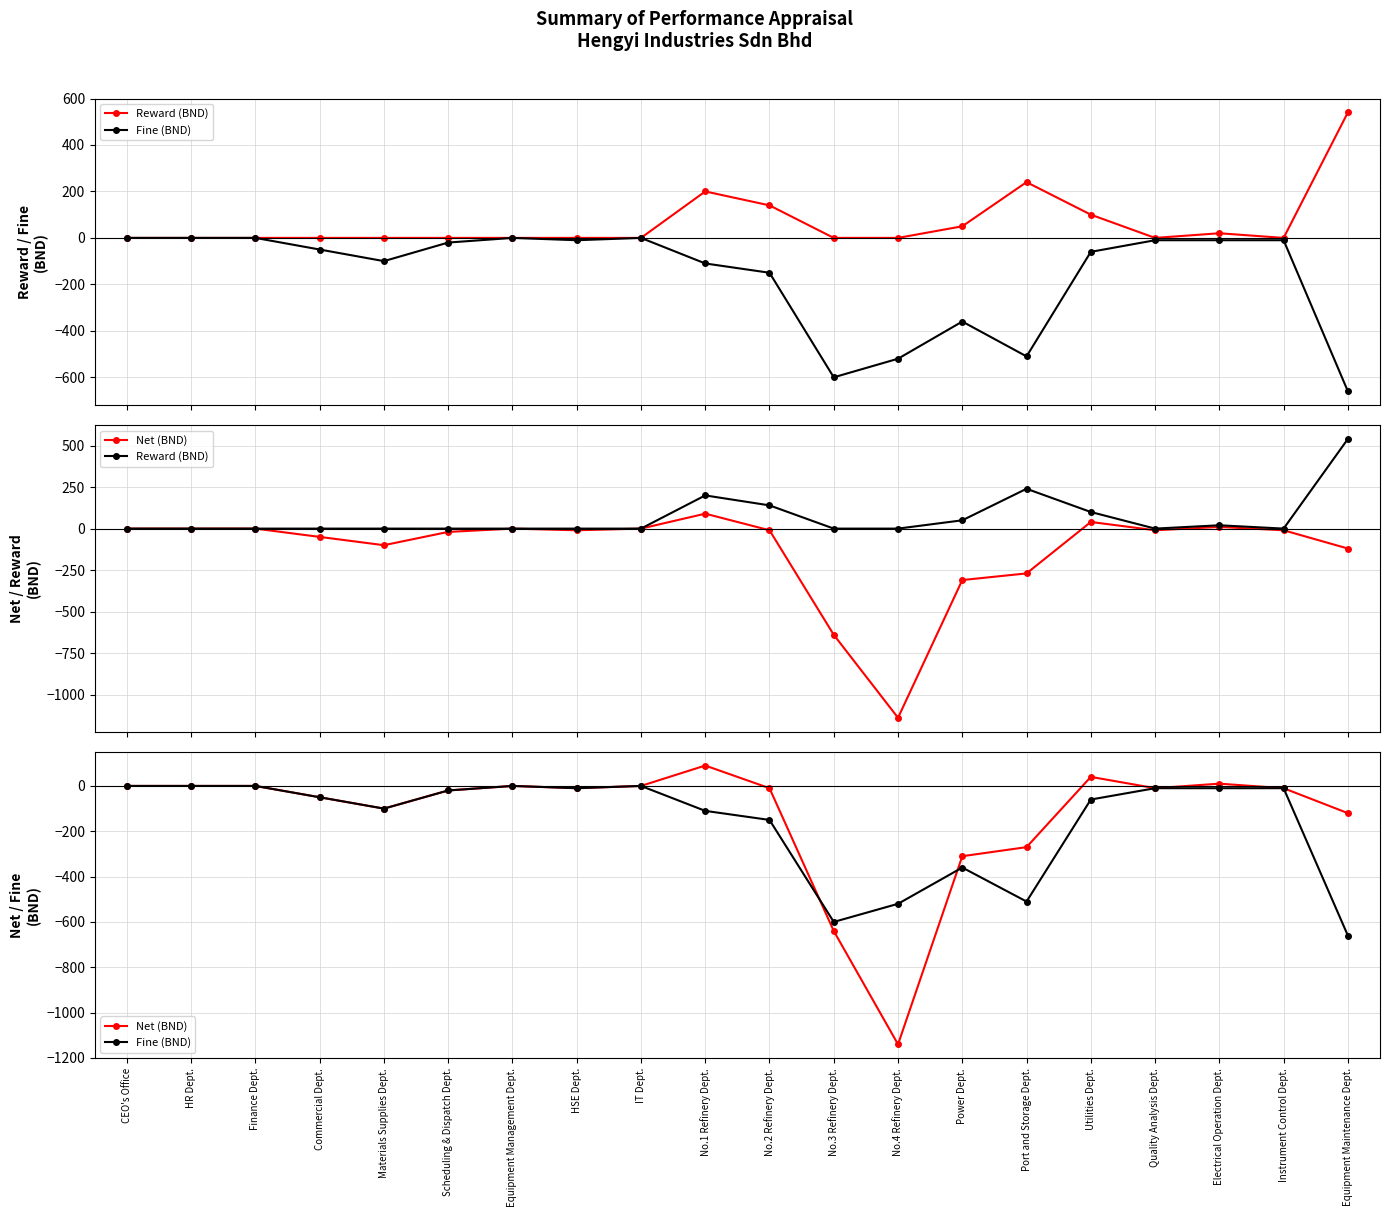

Where does the Fine (BND) series first go above -20?

CEO's Office